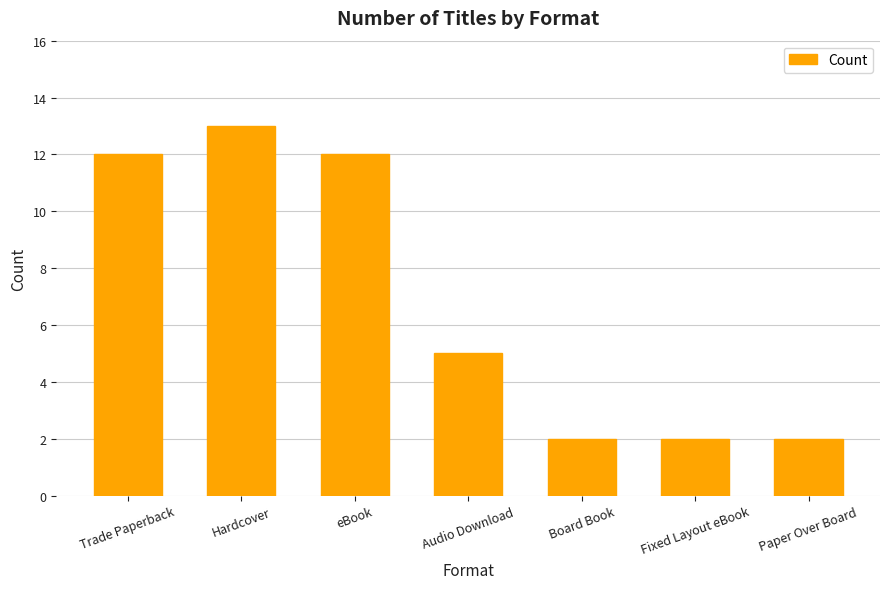

What is the ratio of the value at Trade Paperback to the value at eBook?

1.0